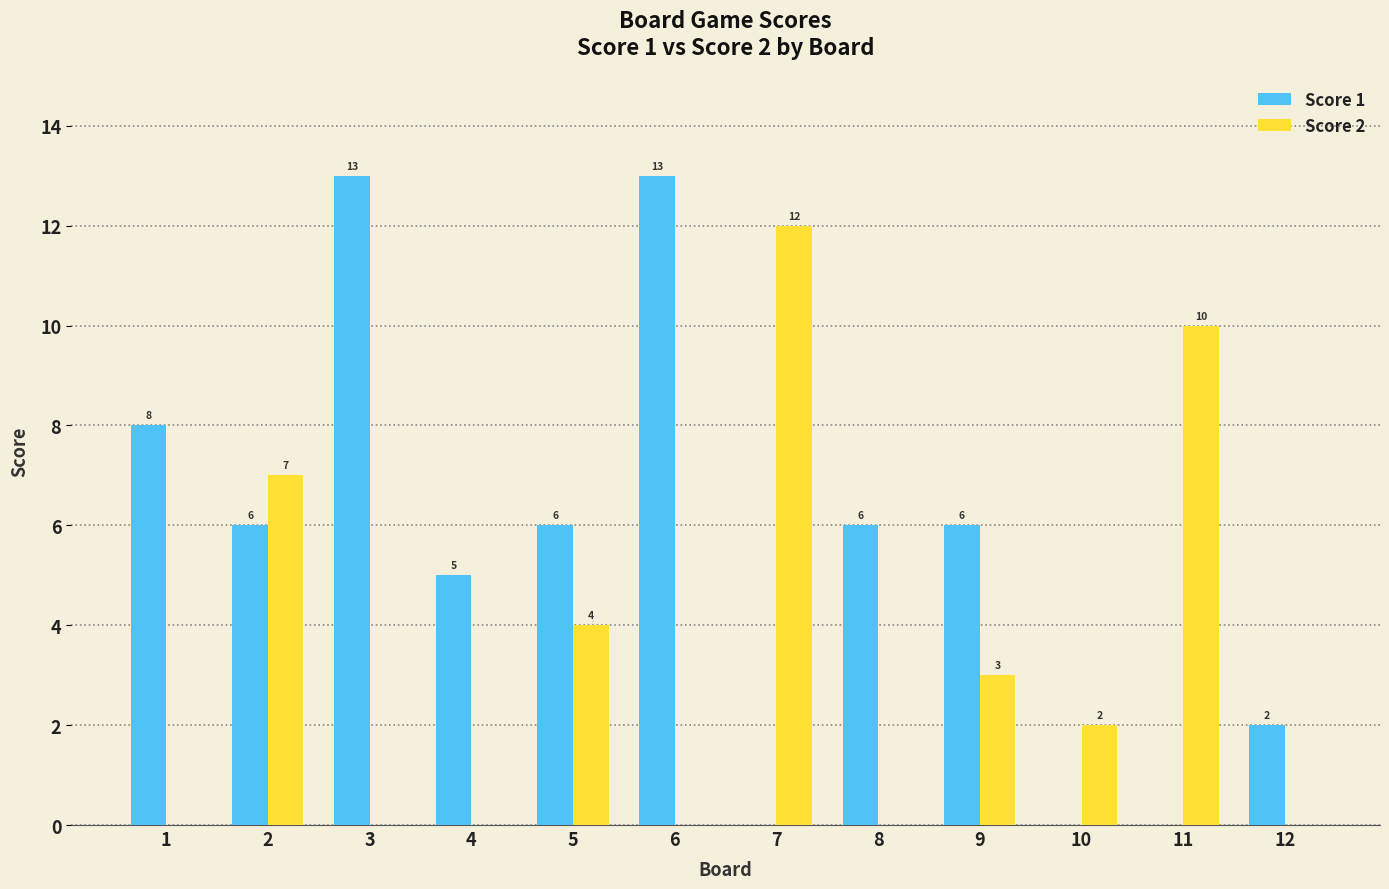

Between 6 and 11, which series saw the biggest shift?

Score 1